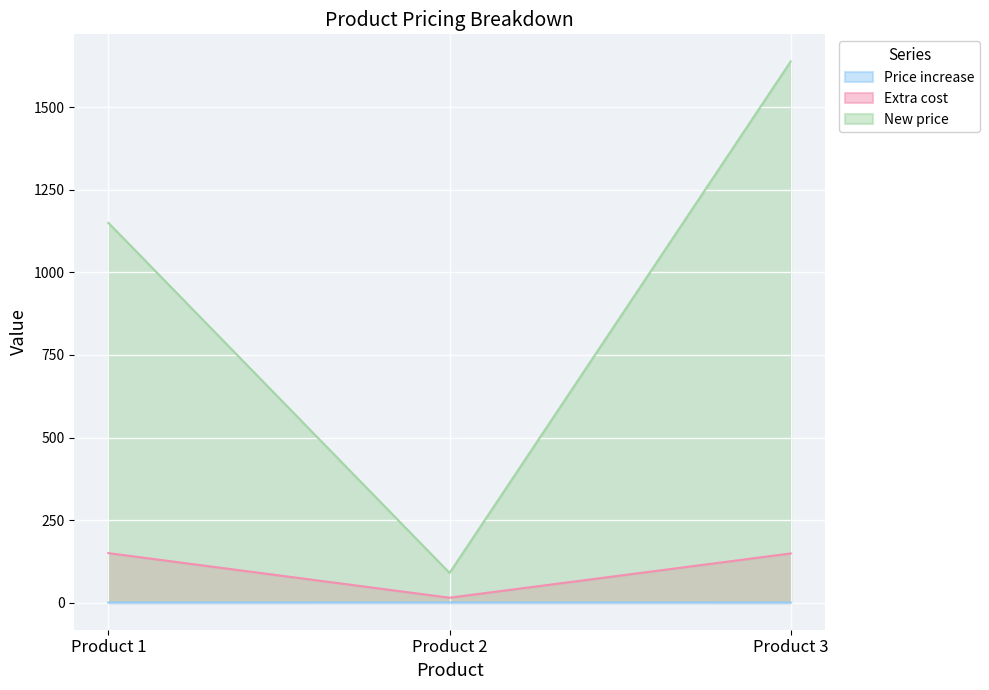

Between Product 1 and Product 3, which series saw the biggest shift?

New price